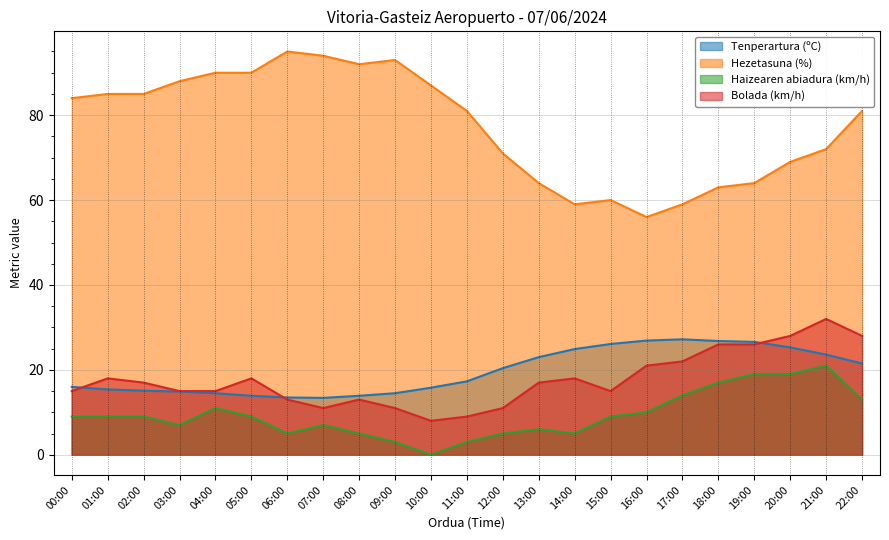

What position from the left is 08:00?

9